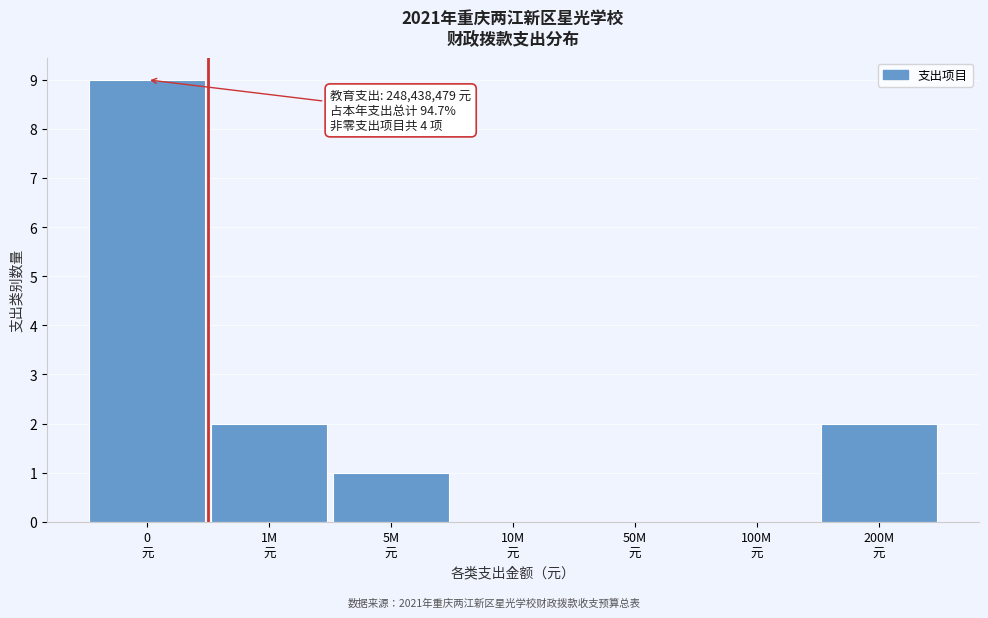

What is the maximum value shown in the chart?

9